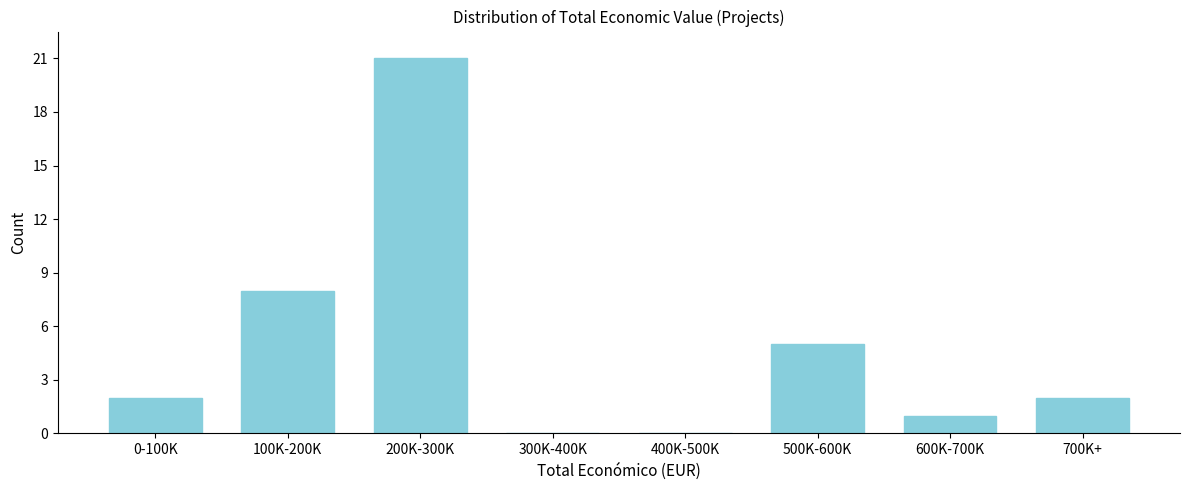

Reading left to right, list all the values displayed in this chart.

0-100K=2	100K-200K=8	200K-300K=21	300K-400K=0	400K-500K=0	500K-600K=5	600K-700K=1	700K+=2